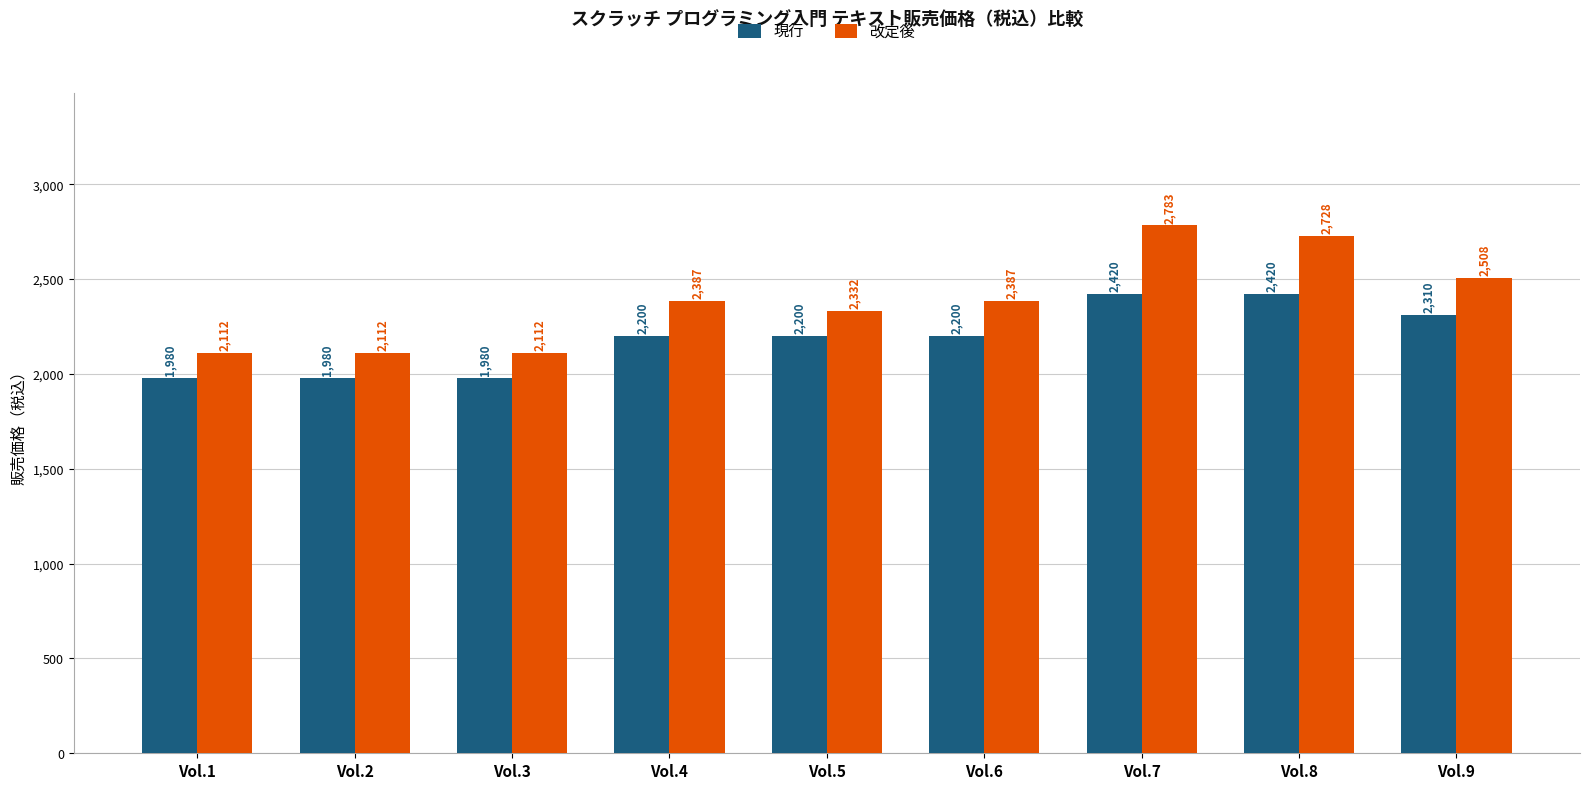

What is the sum of the 改定後 values at Vol.6 and Vol.2?

4499